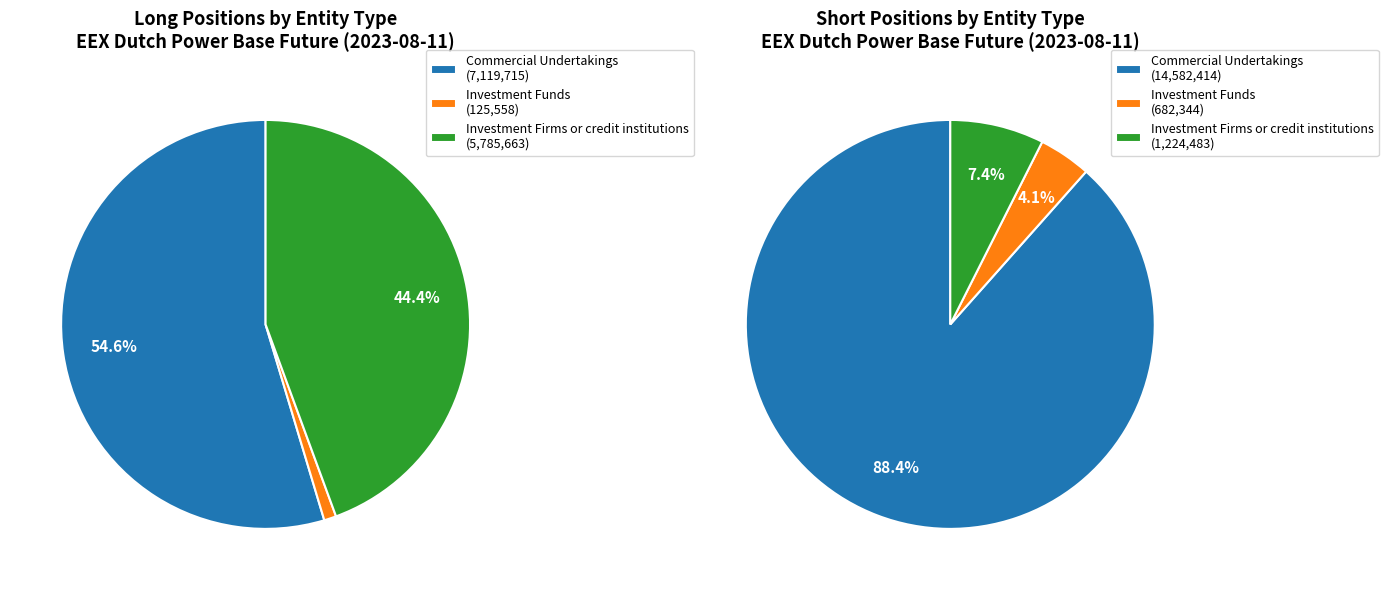

Is it true that Investment Funds is 4% of the pie?

True